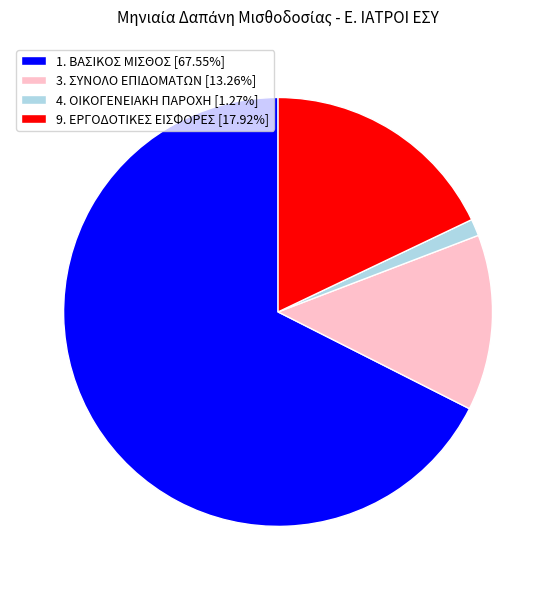

Which has a higher value, 9. ΕΡΓΟΔΟΤΙΚΕΣ ΕΙΣΦΟΡΕΣ or 3. ΣΥΝΟΛΟ ΕΠΙΔΟΜΑΤΩΝ?

9. ΕΡΓΟΔΟΤΙΚΕΣ ΕΙΣΦΟΡΕΣ